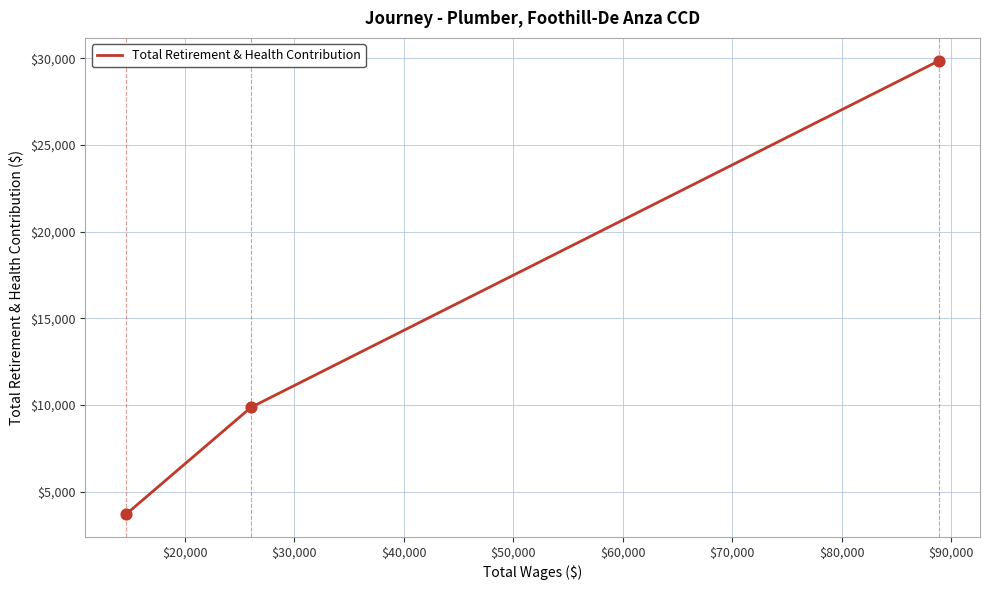

What is the sum of all values?

43442